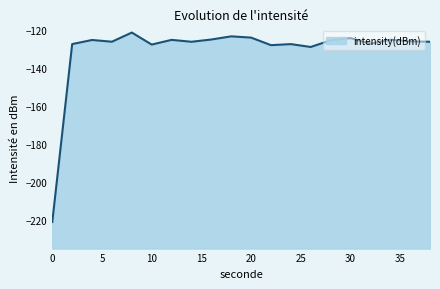

List the labels in order of value, smallest first.

0, 26, 22, 10, 24, 2, 32, 14, 38, 6, 36, 28, 4, 12, 34, 16, 30, 20, 18, 8